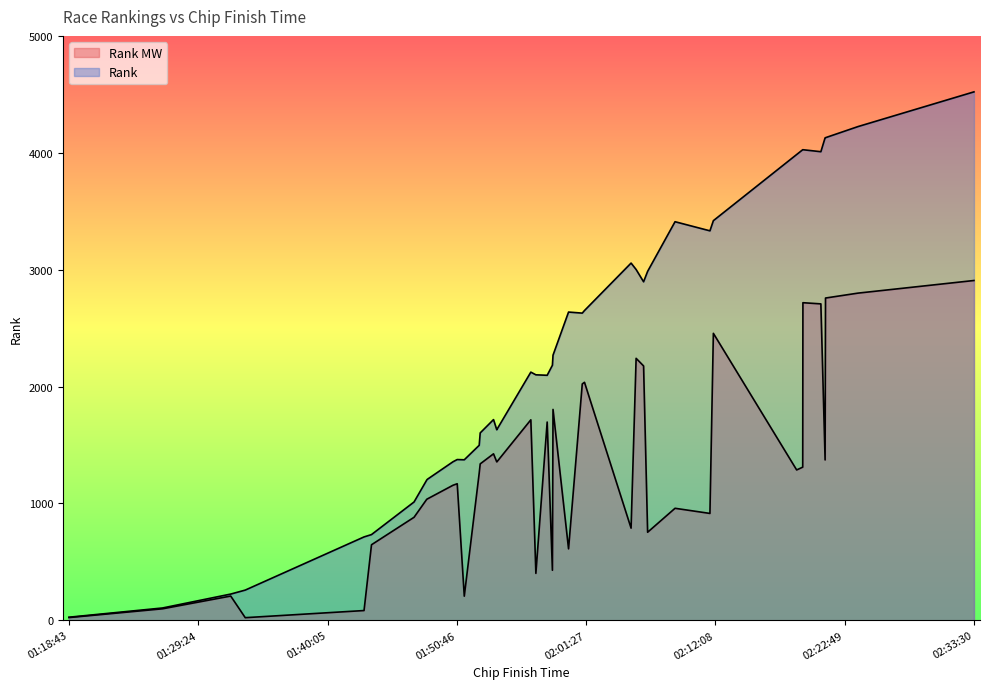

Which label corresponds to the smallest value in the chart?

01:18:43